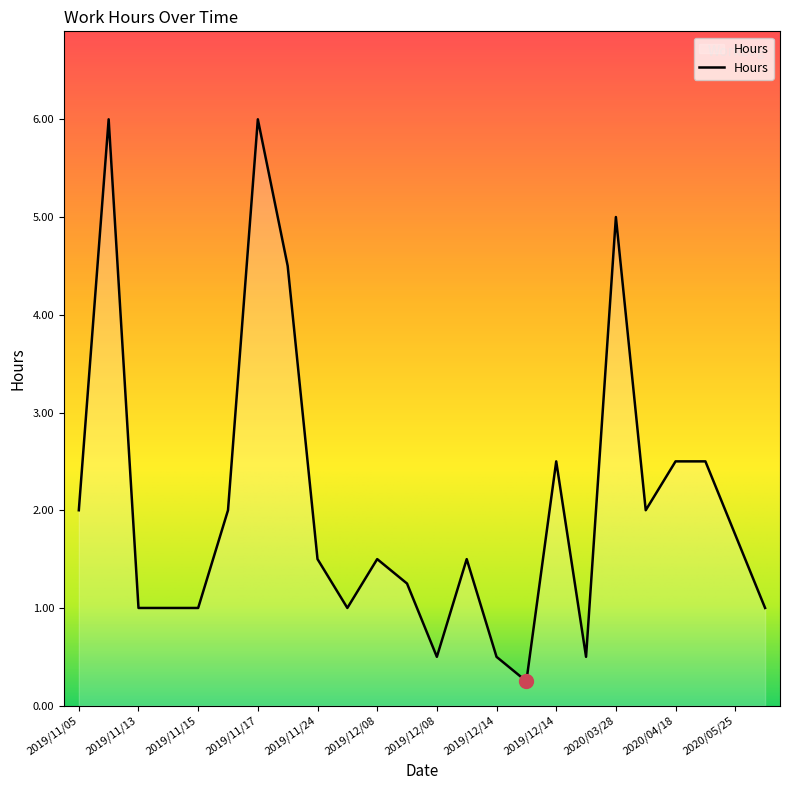

What is the greatest value displayed?

6.0